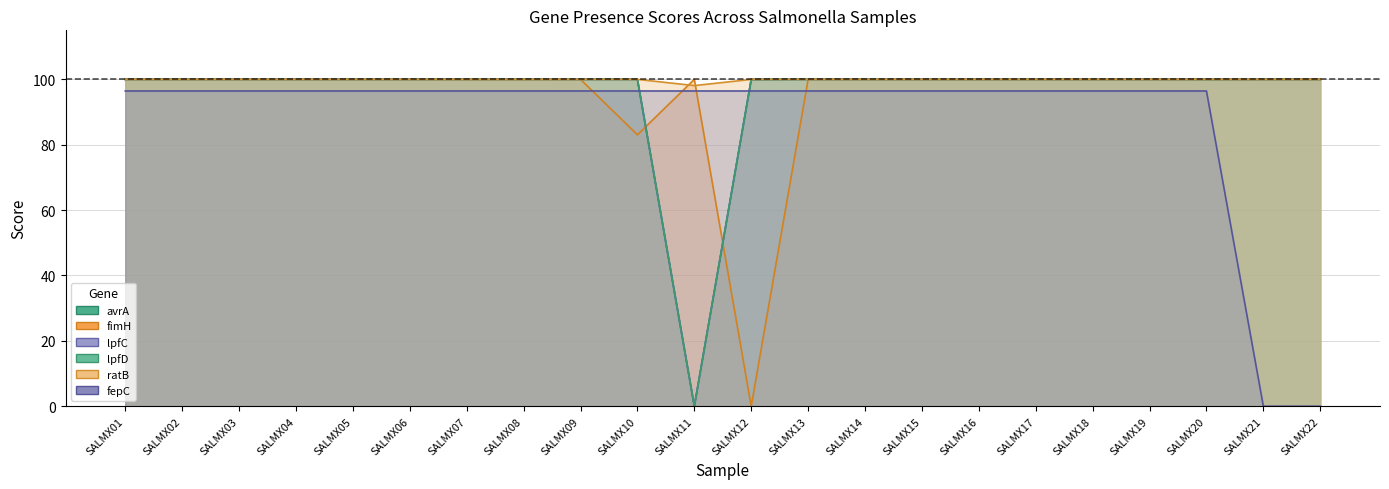

Reading left to right, what are all the values shown in this chart?

avrA: SALMX01=100.0	SALMX02=100.0	SALMX03=100.0	SALMX04=100.0	SALMX05=100.0	SALMX06=100.0	SALMX07=100.0	SALMX08=100.0	SALMX09=100.0	SALMX10=100.0	SALMX11=0.0	SALMX12=99.9	SALMX13=100.0	SALMX14=100.0	SALMX15=100.0	SALMX16=100.0	SALMX17=100.0	SALMX18=100.0	SALMX19=100.0	SALMX20=100.0	SALMX21=100.0	SALMX22=100.0
fimH: SALMX01=100.0	SALMX02=100.0	SALMX03=100.0	SALMX04=100.0	SALMX05=100.0	SALMX06=100.0	SALMX07=100.0	SALMX08=100.0	SALMX09=100.0	SALMX10=83.0	SALMX11=100.0	SALMX12=0.0	SALMX13=100.0	SALMX14=100.0	SALMX15=100.0	SALMX16=100.0	SALMX17=100.0	SALMX18=100.0	SALMX19=100.0	SALMX20=100.0	SALMX21=100.0	SALMX22=100.0
lpfC: SALMX01=100.0	SALMX02=100.0	SALMX03=100.0	SALMX04=100.0	SALMX05=100.0	SALMX06=100.0	SALMX07=100.0	SALMX08=100.0	SALMX09=100.0	SALMX10=100.0	SALMX11=0.0	SALMX12=100.0	SALMX13=100.0	SALMX14=100.0	SALMX15=100.0	SALMX16=100.0	SALMX17=100.0	SALMX18=100.0	SALMX19=100.0	SALMX20=100.0	SALMX21=100.0	SALMX22=100.0
lpfD: SALMX01=100.0	SALMX02=100.0	SALMX03=100.0	SALMX04=100.0	SALMX05=100.0	SALMX06=100.0	SALMX07=100.0	SALMX08=100.0	SALMX09=100.0	SALMX10=100.0	SALMX11=0.0	SALMX12=100.0	SALMX13=100.0	SALMX14=100.0	SALMX15=100.0	SALMX16=100.0	SALMX17=100.0	SALMX18=100.0	SALMX19=100.0	SALMX20=100.0	SALMX21=100.0	SALMX22=100.0
ratB: SALMX01=100.0	SALMX02=100.0	SALMX03=100.0	SALMX04=100.0	SALMX05=100.0	SALMX06=100.0	SALMX07=100.0	SALMX08=100.0	SALMX09=100.0	SALMX10=100.0	SALMX11=98.1	SALMX12=100.0	SALMX13=100.0	SALMX14=100.0	SALMX15=100.0	SALMX16=100.0	SALMX17=100.0	SALMX18=100.0	SALMX19=100.0	SALMX20=100.0	SALMX21=100.0	SALMX22=100.0
fepC: SALMX01=96.5	SALMX02=96.5	SALMX03=96.5	SALMX04=96.5	SALMX05=96.5	SALMX06=96.5	SALMX07=96.5	SALMX08=96.5	SALMX09=96.5	SALMX10=96.5	SALMX11=96.5	SALMX12=96.5	SALMX13=96.5	SALMX14=96.5	SALMX15=96.5	SALMX16=96.5	SALMX17=96.5	SALMX18=96.5	SALMX19=96.5	SALMX20=96.5	SALMX21=0.0	SALMX22=0.0